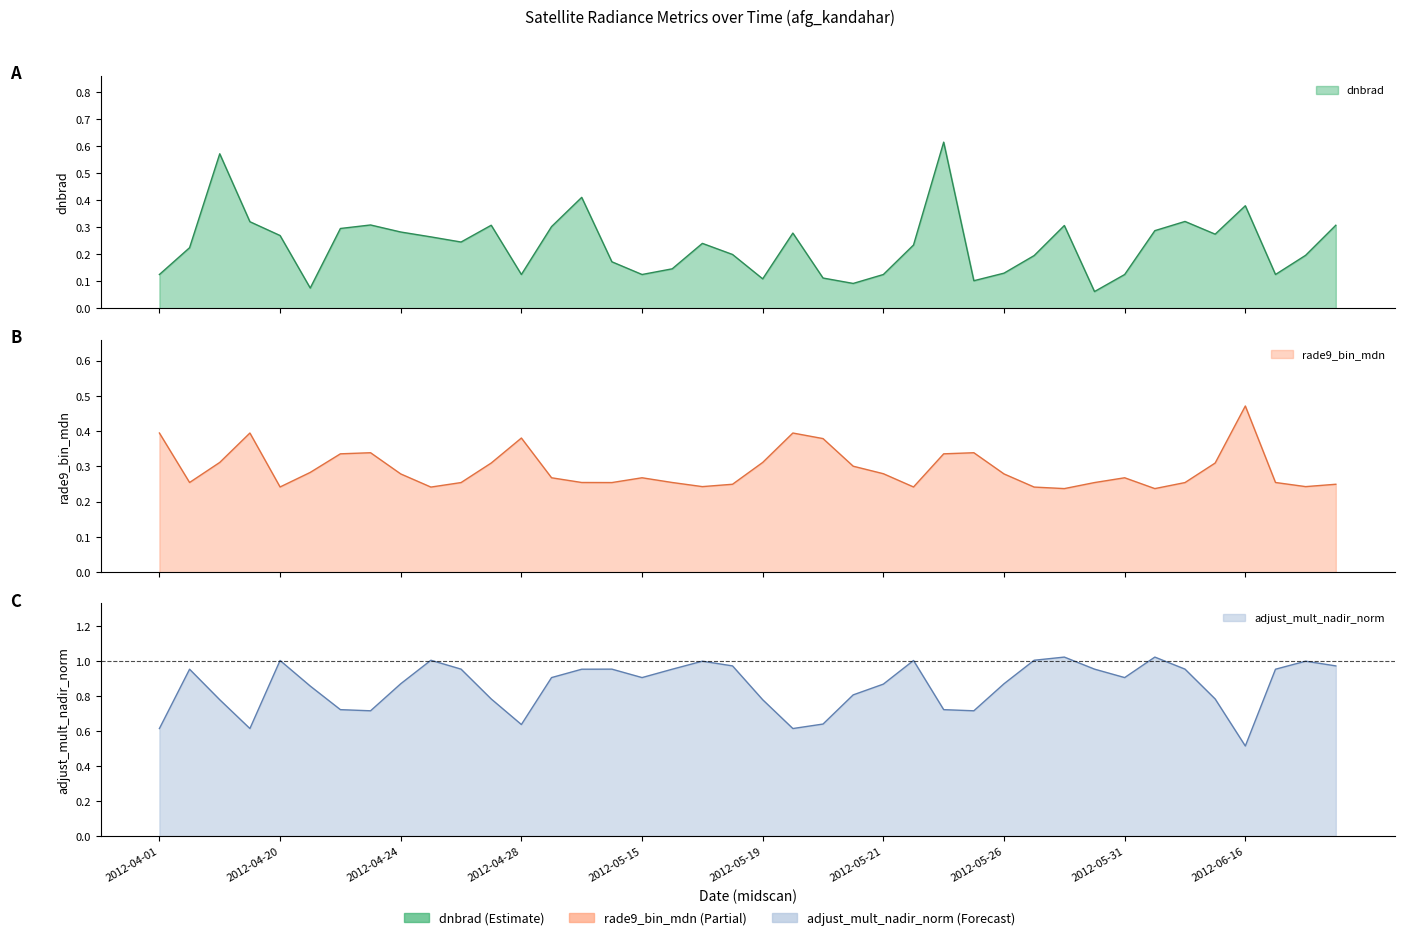

How many lines are shown in the chart?

3